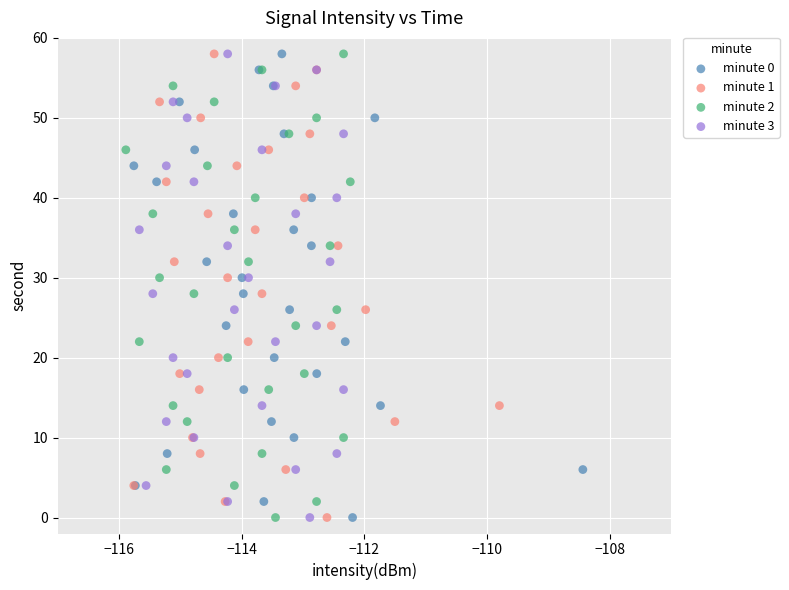

What are all the series names shown in the legend?

minute 0, minute 1, minute 2, minute 3